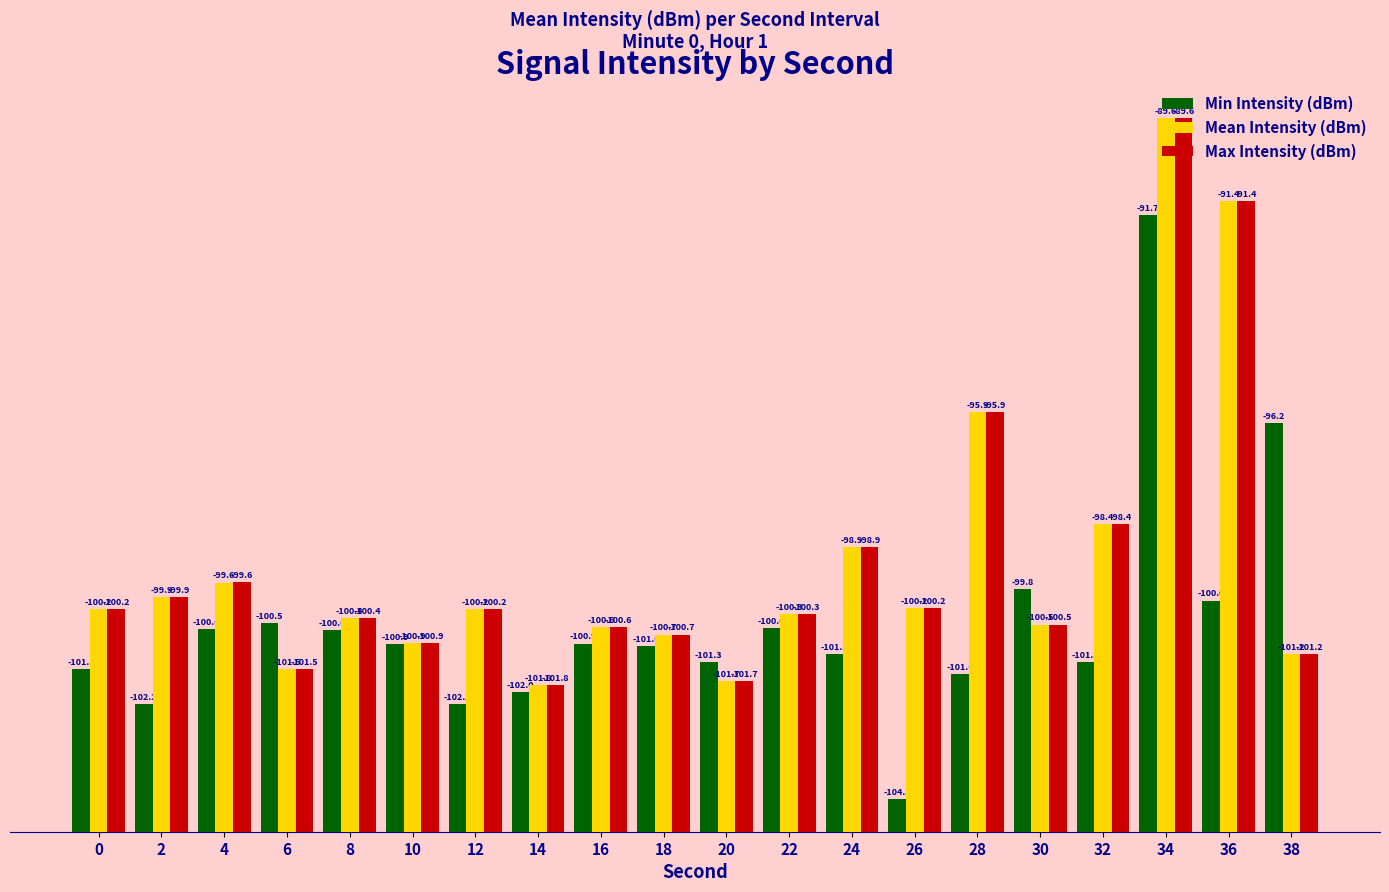

Are the bars grouped side by side (vs. stacked)?

Yes